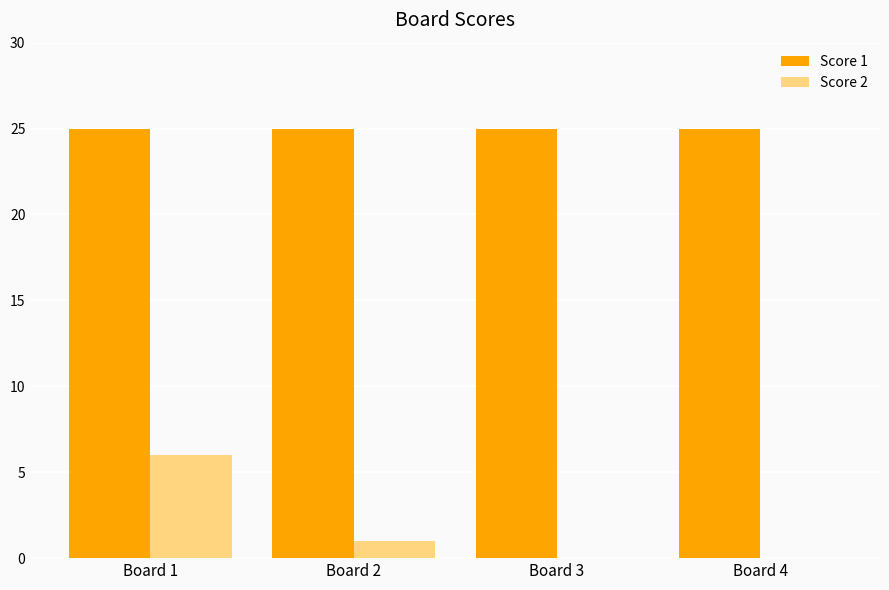

What is the sum of all Score 1 values?

100